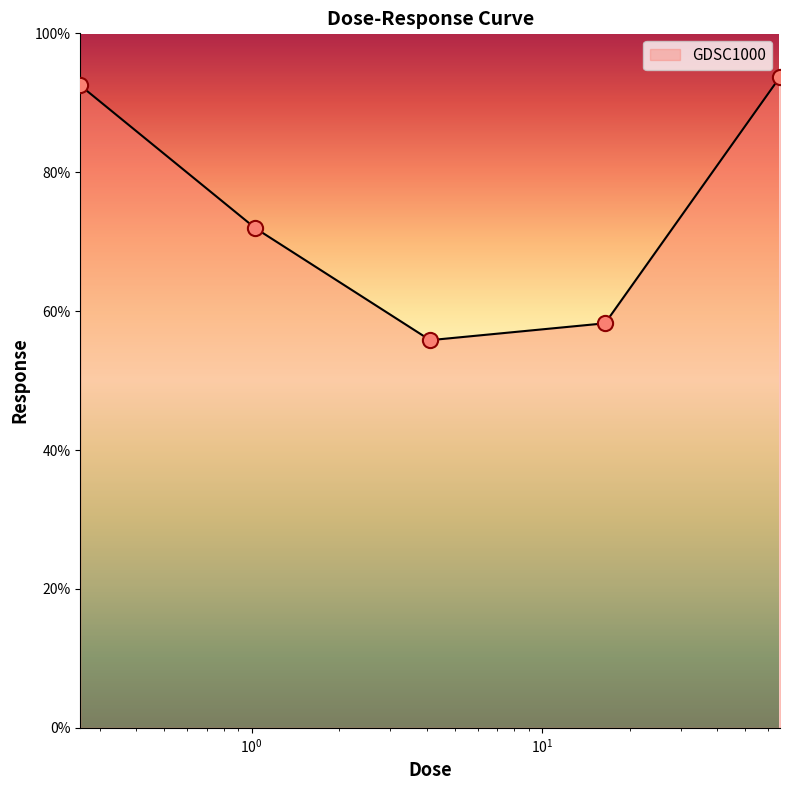

What is the difference between the maximum and minimum values?

37.9